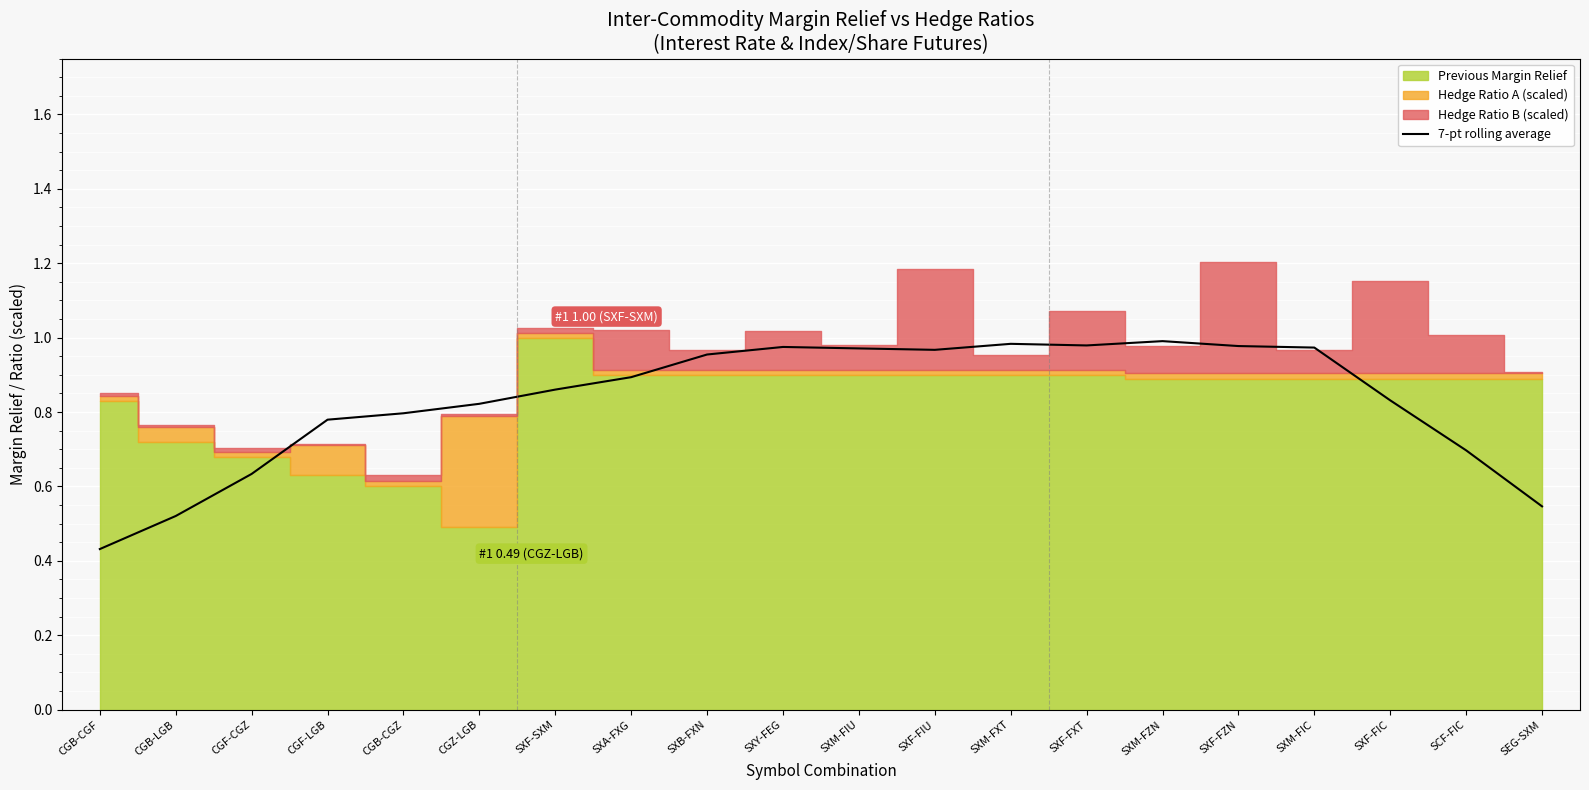

What is the label of the 6th point from the right?

SXM-FZN